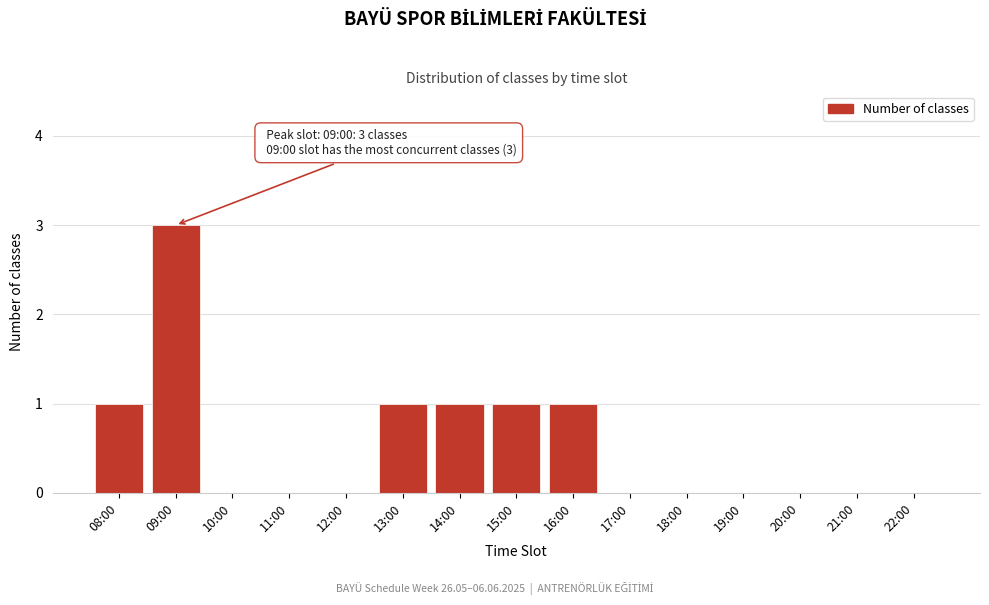

Reading left to right, extract all data points from this chart.

08:00=1	09:00=3	10:00=0	11:00=0	12:00=0	13:00=1	14:00=1	15:00=1	16:00=1	17:00=0	18:00=0	19:00=0	20:00=0	21:00=0	22:00=0